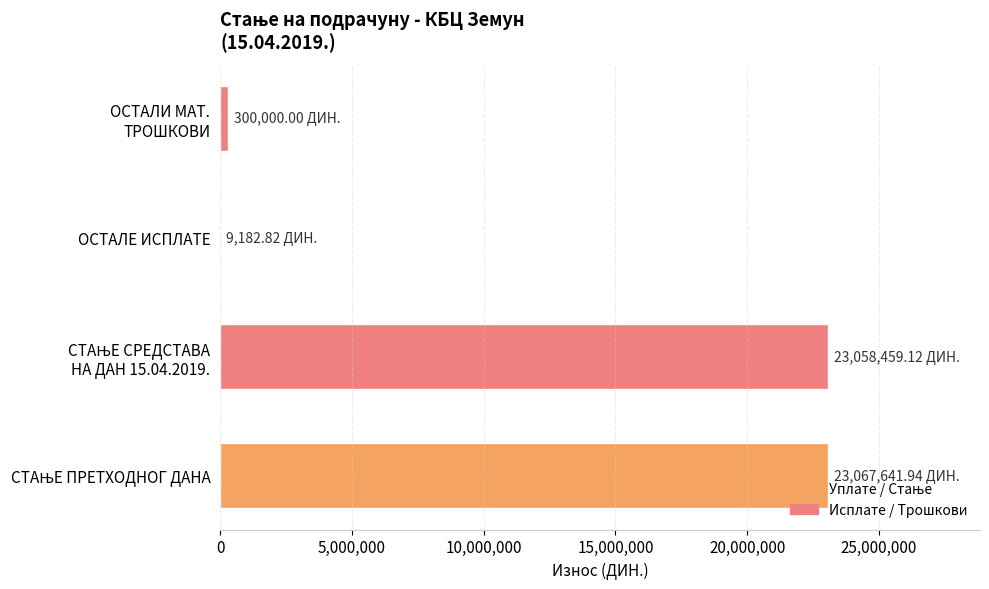

What is the sum of all values?

46435283.9